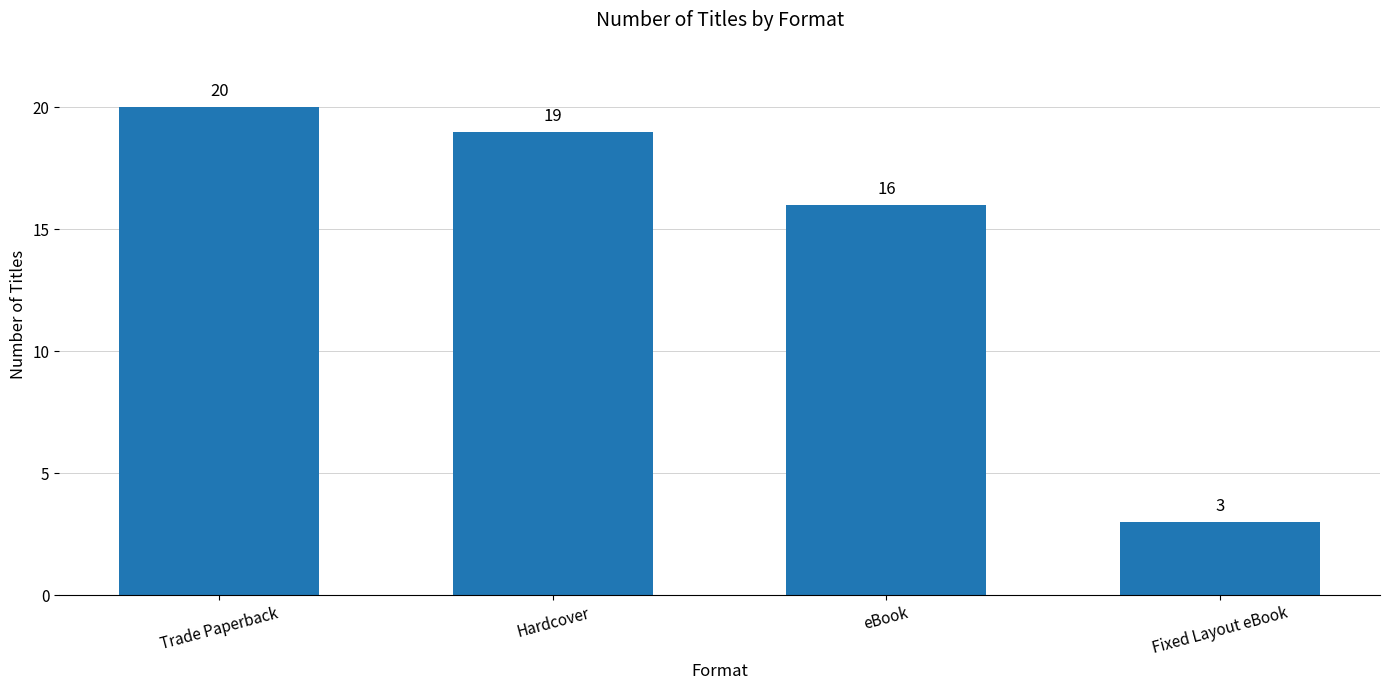

What is the smallest value displayed?

3